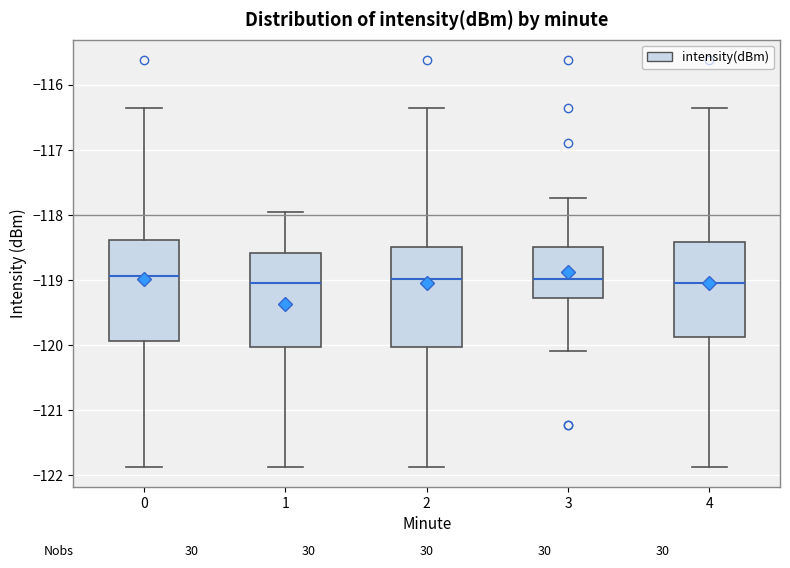

Reading left to right, read every box against the y-axis: the position of its median line, the range the box covers, and the ends of its whiskers. The values are not printed on the chart, so give them approximately, as read against the axis.

0: median -118.9, box -119.9 to -118.4, whiskers -121.9 to -116.4
1: median -119.0, box -120.0 to -118.6, whiskers -121.9 to -117.9
2: median -119.0, box -120.0 to -118.5, whiskers -121.9 to -116.4
3: median -119.0, box -119.3 to -118.5, whiskers -120.1 to -117.7
4: median -119.0, box -119.9 to -118.4, whiskers -121.9 to -116.4